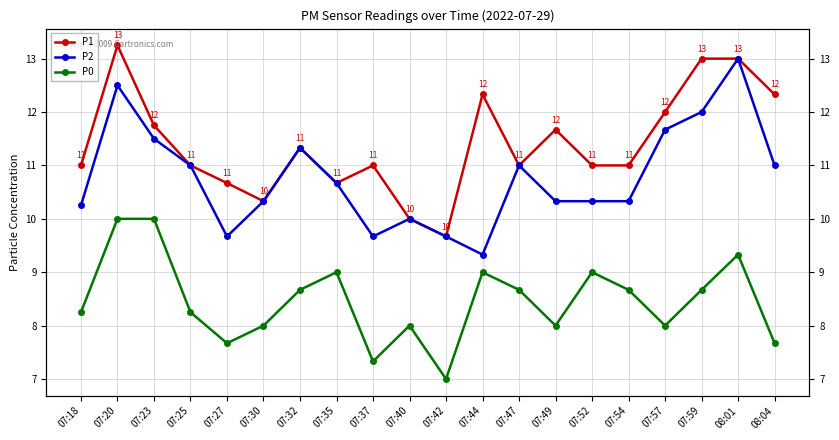

What is the total value across all series at 07:25?

30.2